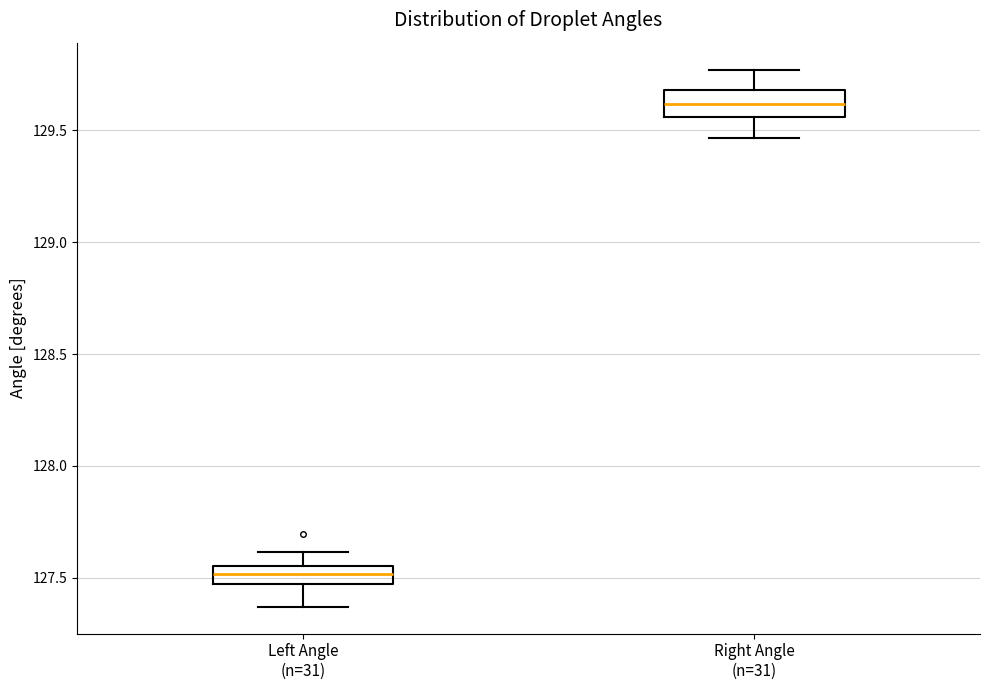

Where is the upper edge of the box for Left Angle (n=31) on the y-axis? The values are not printed on the chart, so give them approximately, as read against the axis.

127.55